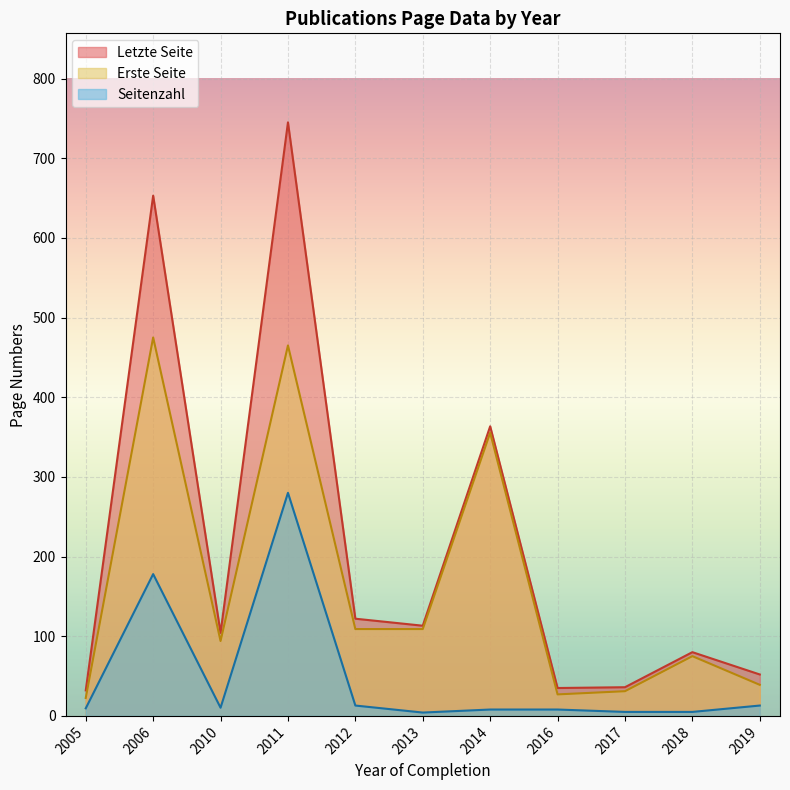

What is the difference between the second highest and minimum values in the Erste Seite series?

442.5